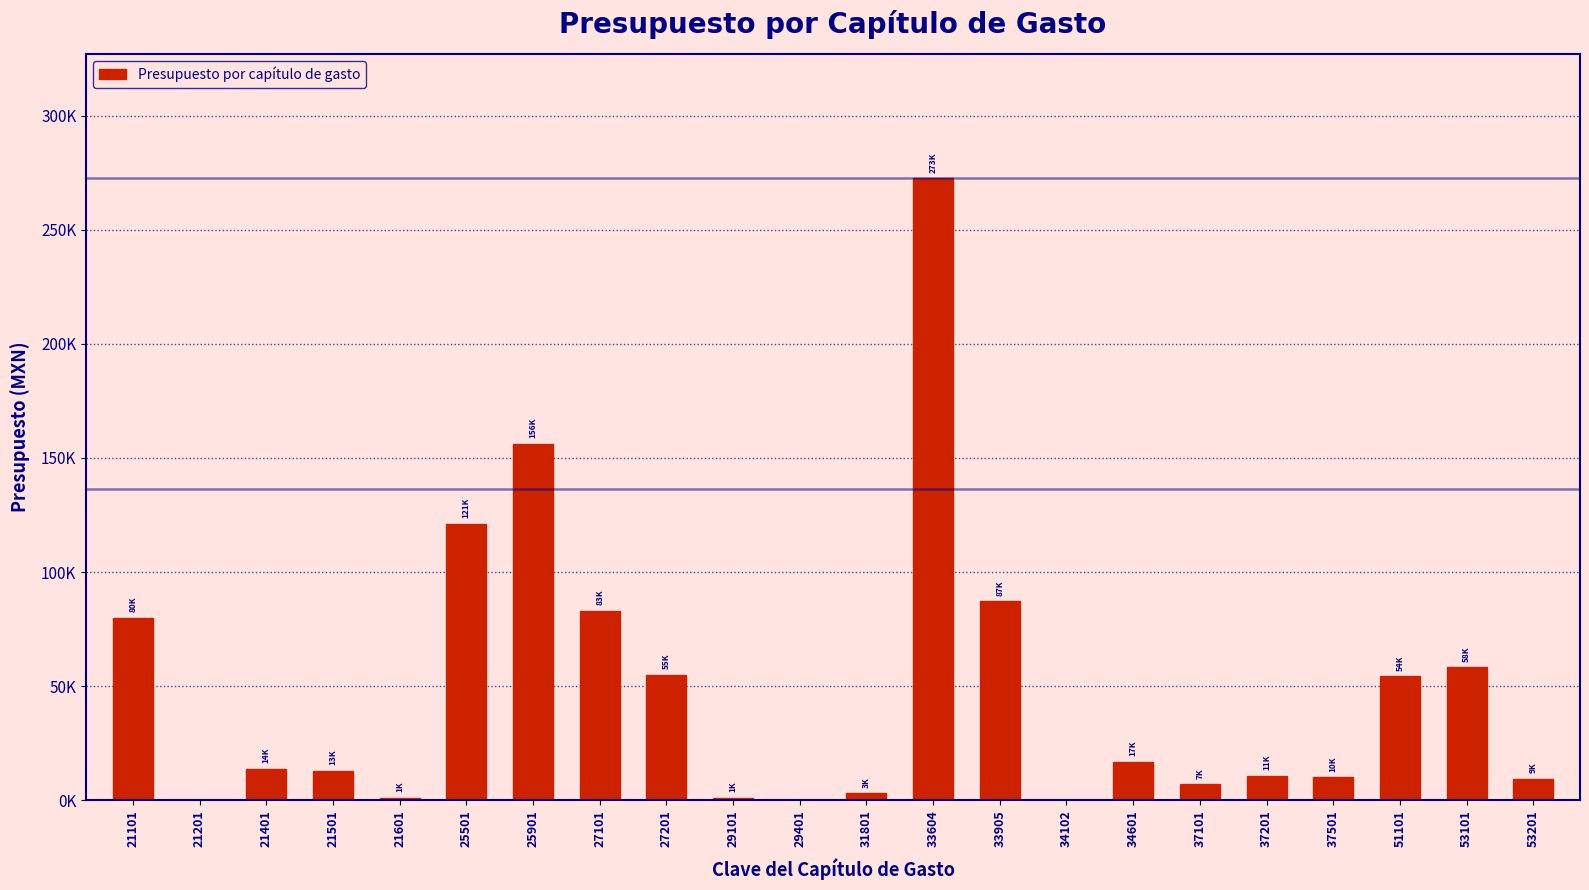

Are the bars horizontal?

No